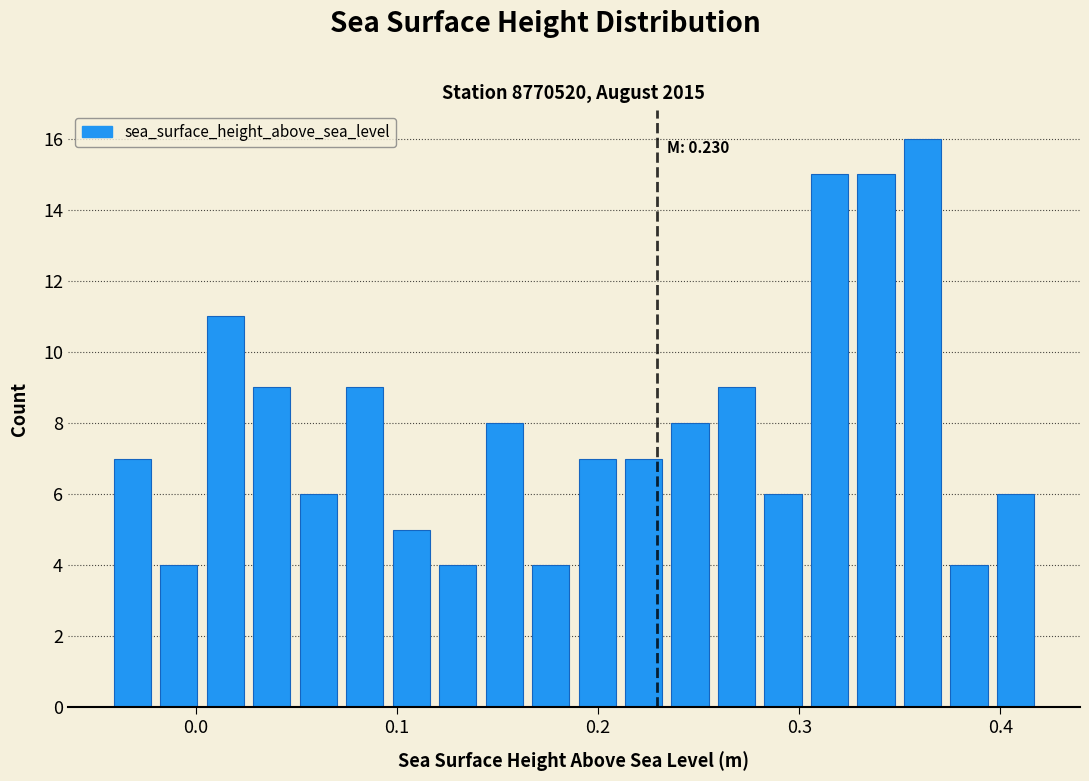

Read against the x-axis, roughly where is the centre of the tallest bar?

0.36